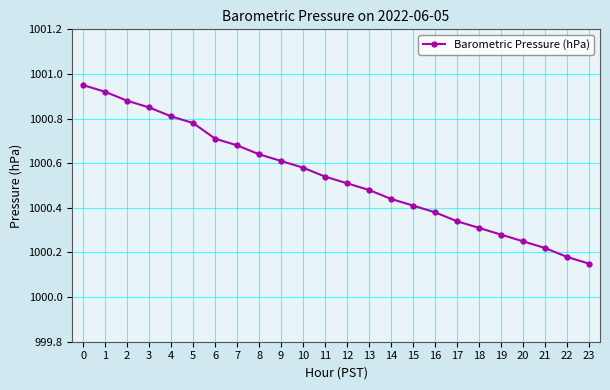

What is the difference between the maximum and minimum values?

0.8